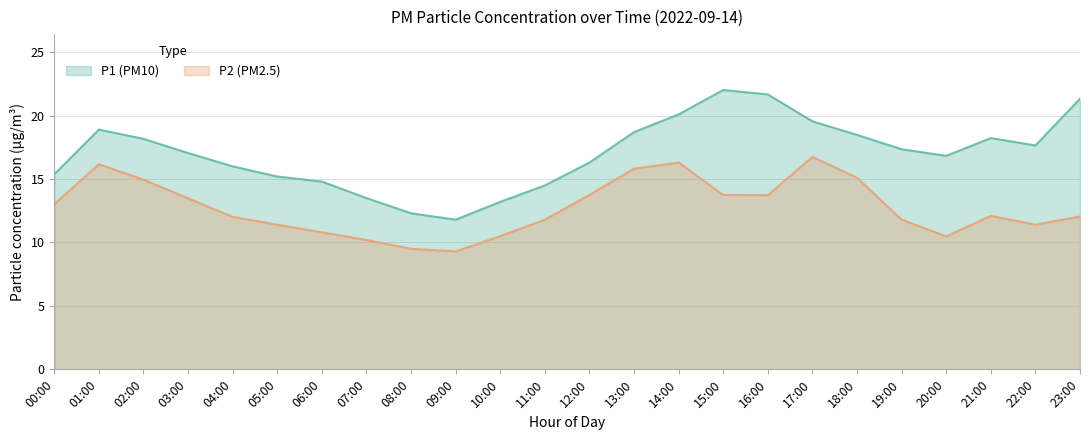

Reading left to right, what are all the values shown in this chart?

P1: 15.4	18.9	18.2	17.1	16.0	15.2	14.8	13.5	12.3	11.8	13.2	14.5	16.3	18.7	20.1	22.0	21.7	19.6	18.5	17.4	16.8	18.2	17.6	21.3
P2: 13.0	16.2	14.9	13.5	12.0	11.4	10.8	10.2	9.5	9.3	10.5	11.8	13.8	15.8	16.3	13.8	13.7	16.8	15.1	11.8	10.5	12.1	11.4	12.1